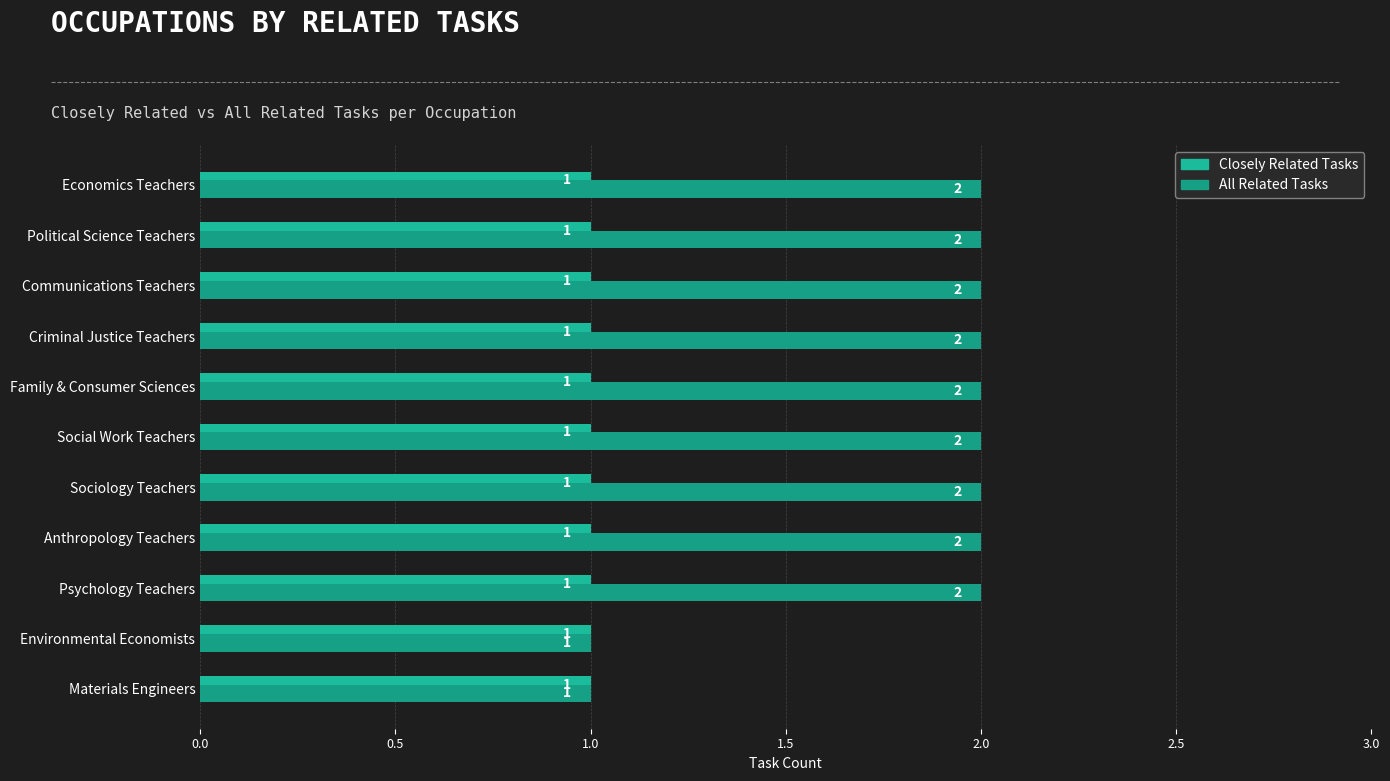

How many values in the All Related Tasks series are below 2?

2